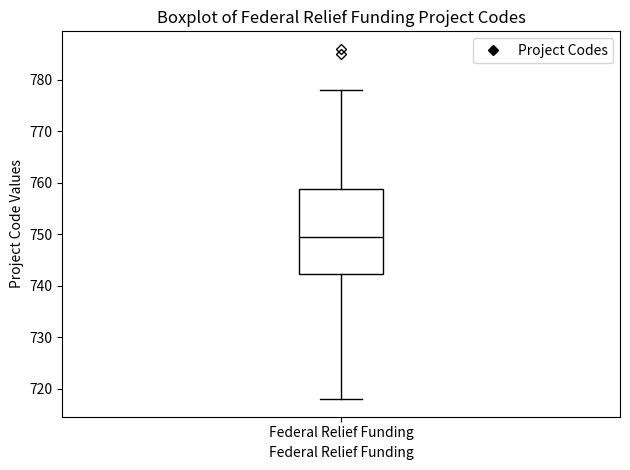

Transcribe this box plot: give where the median line is, the range the box spans, and where the two whiskers end, as read against the y-axis. The values are not printed on the chart, so give them approximately, as read against the axis.

median 750, box 742 to 759, whiskers 718 to 778